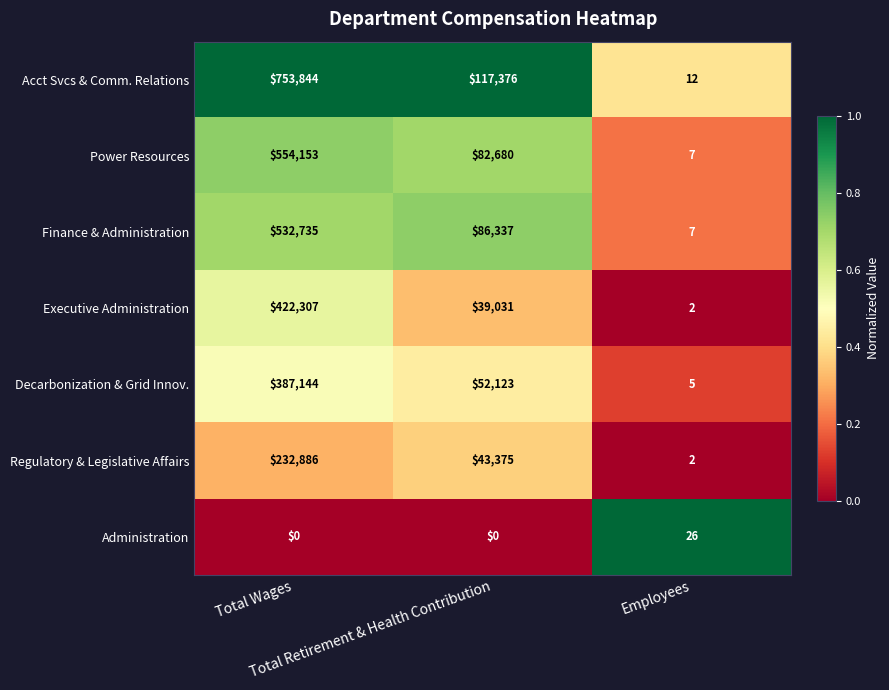

At how many categories does at least one series exceed 0?

3